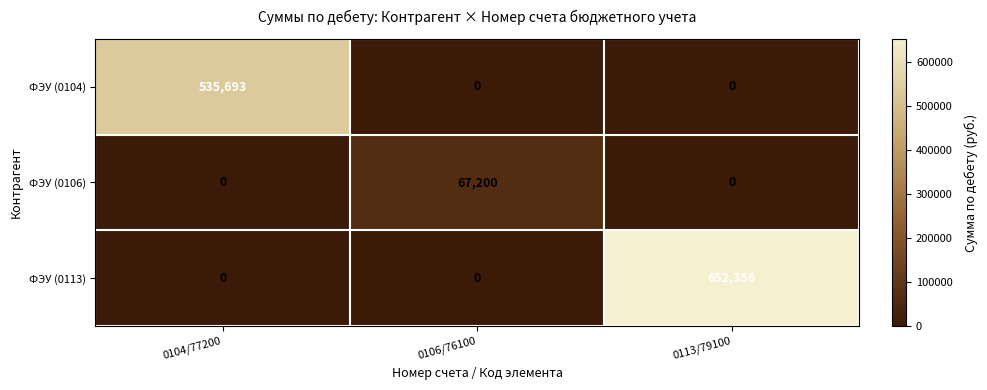

What is the maximum value shown in the chart?

652356